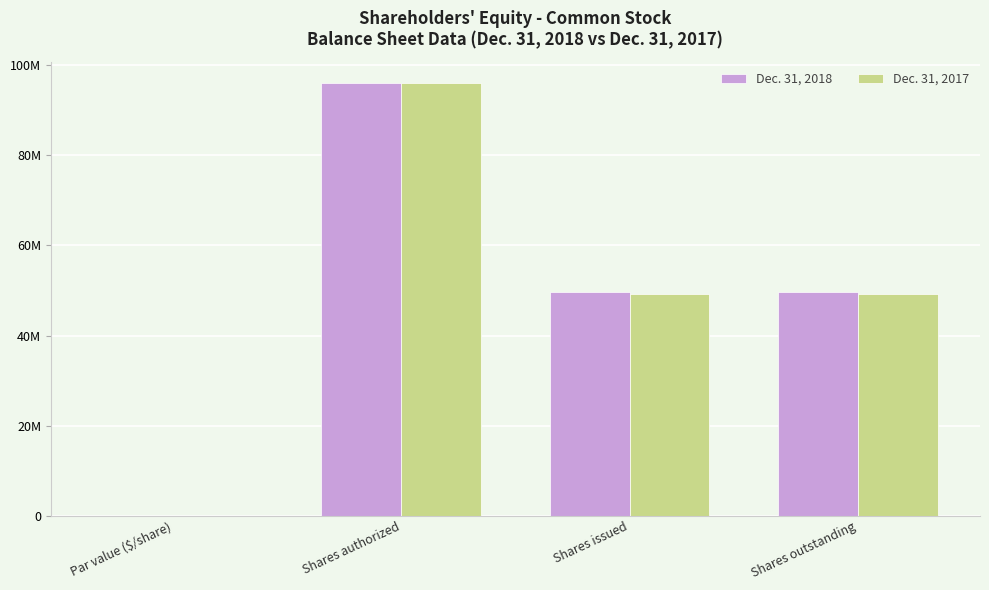

Does the chart contain stacked bars?

No